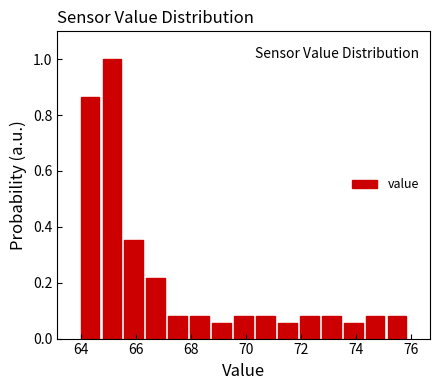

Around what value on the x-axis is the tallest bar? Give the approximate position of its centre, as read against the axis.

65.2